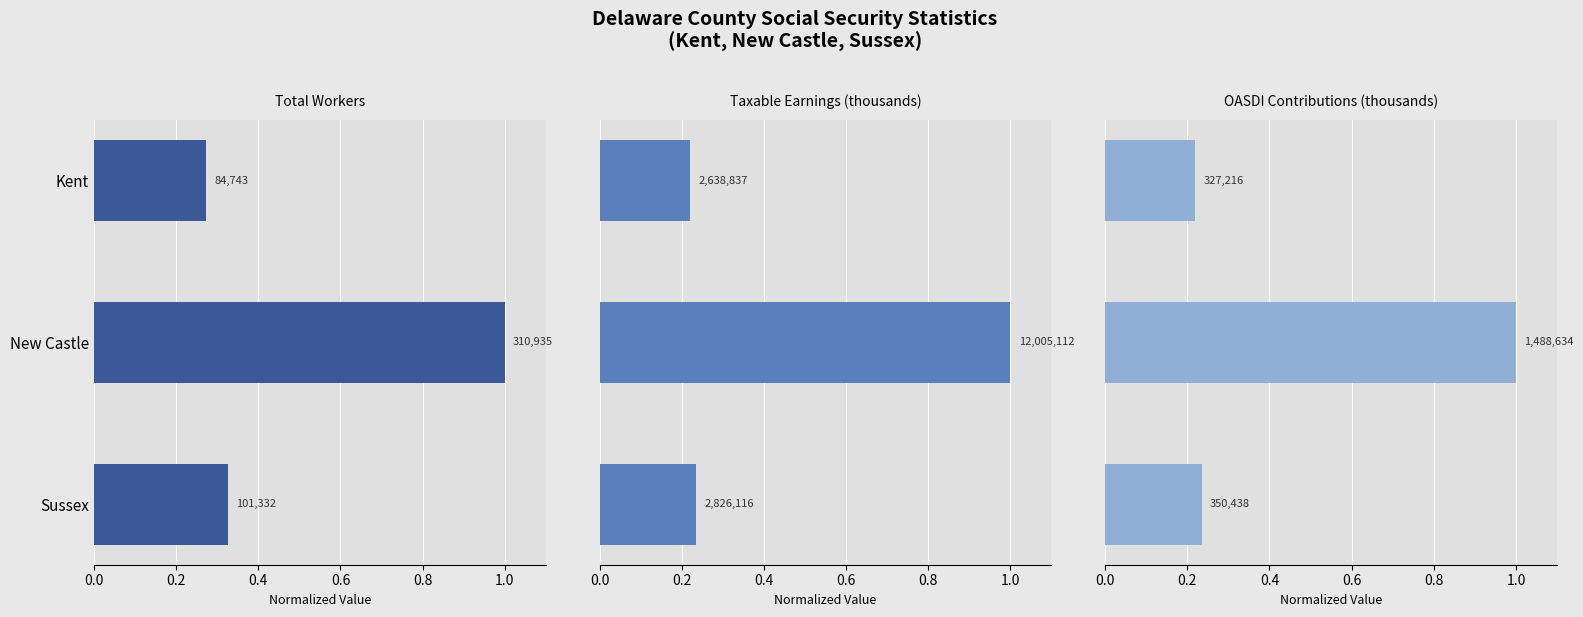

How many bars are there in total?

9